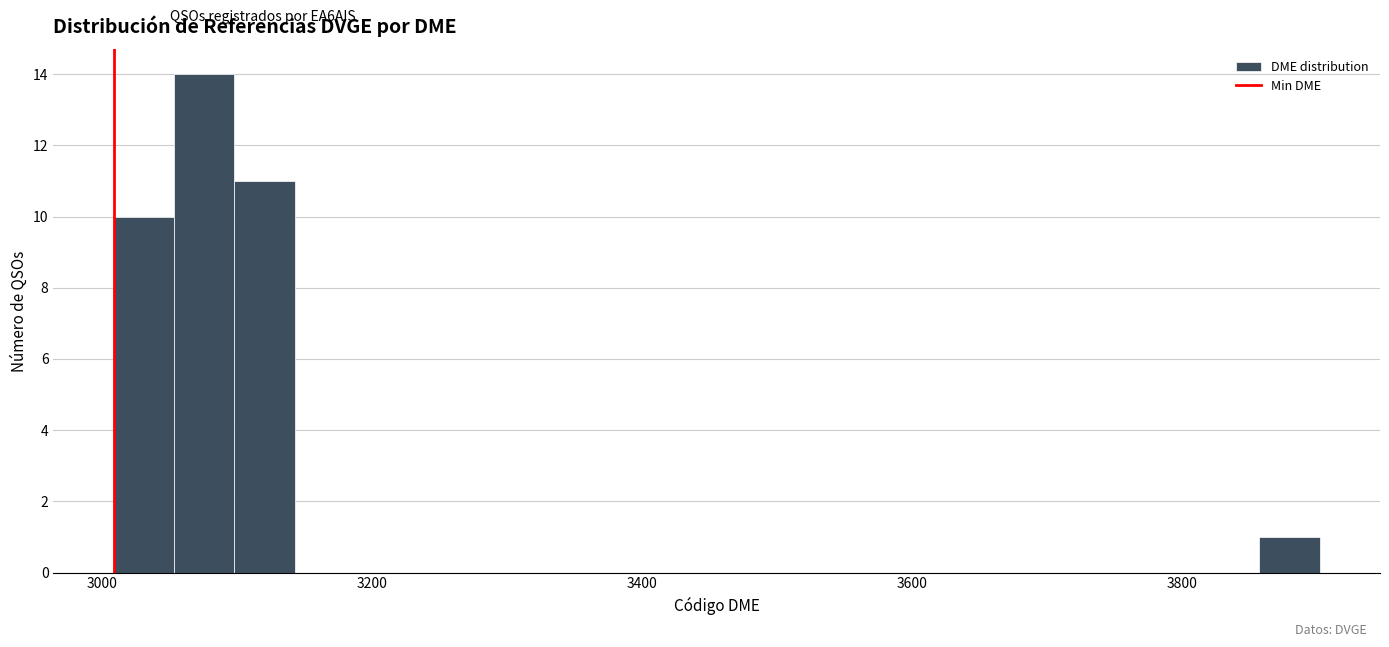

Read against the x-axis, roughly where is the centre of the tallest bar?

3080